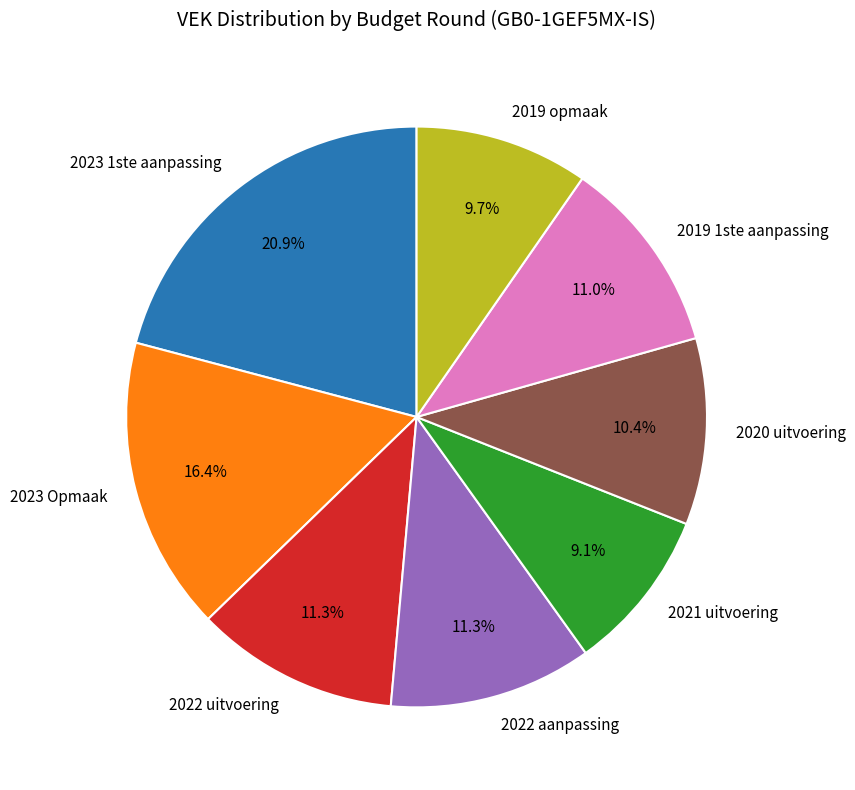

How many slices are in this pie chart?

8